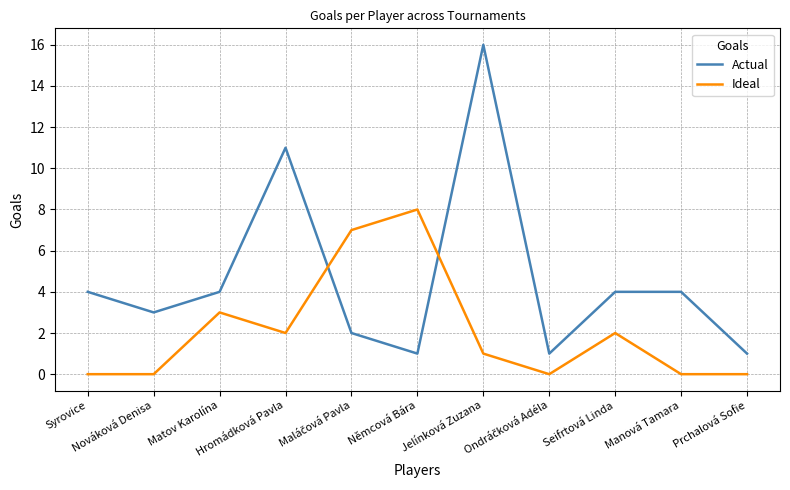

What are all the series names shown in the legend?

Actual, Ideal